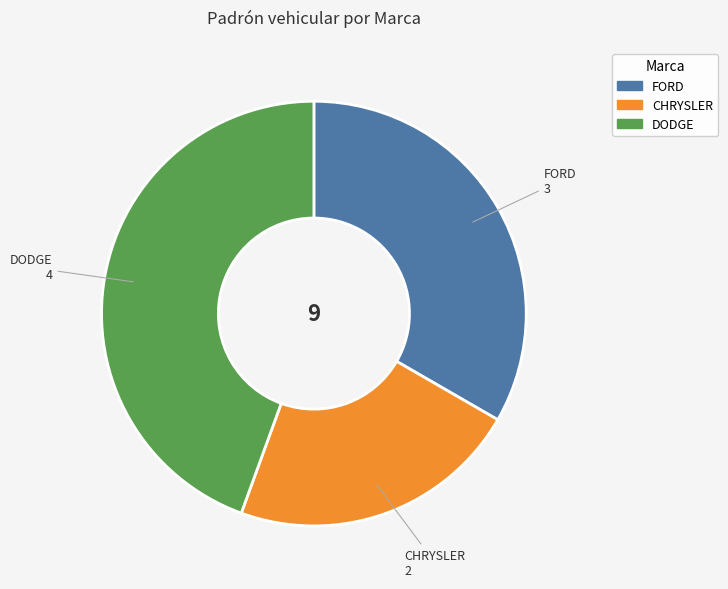

Is there a majority slice in this chart?

No